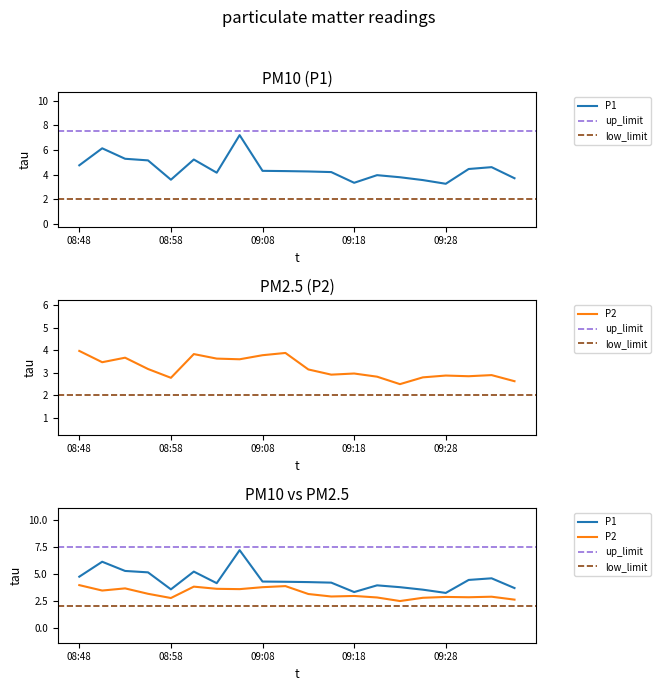

True or false: P2 and P1 cross at least once.

False